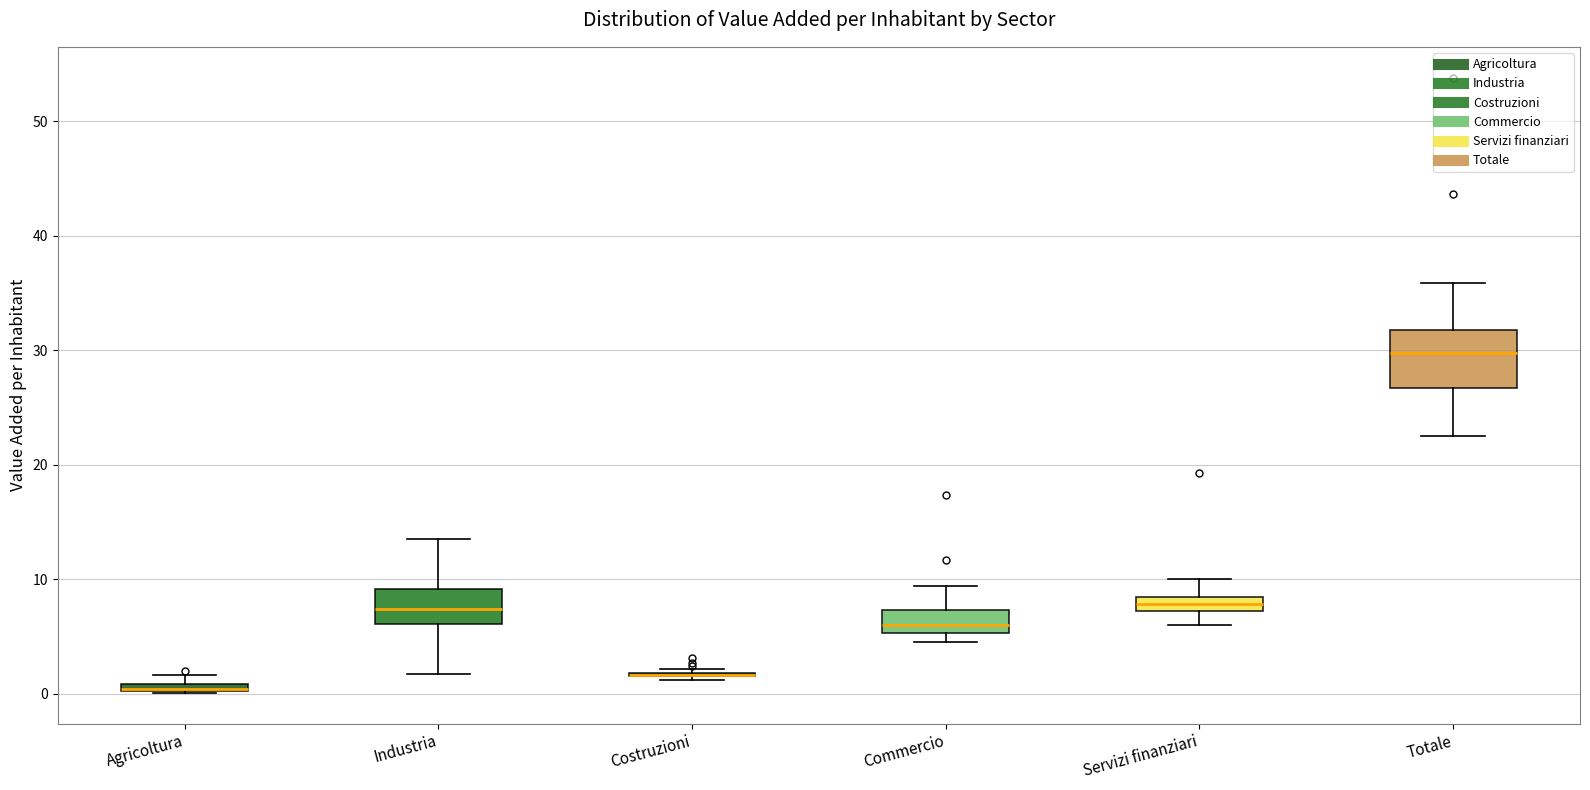

Comparing the boxes themselves (not the whiskers), which one is the tallest?

Totale